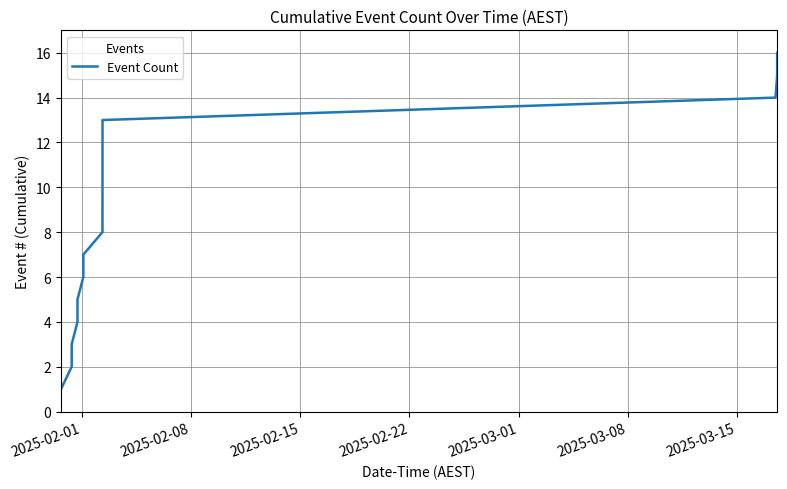

What is the difference between the maximum and minimum values?

15